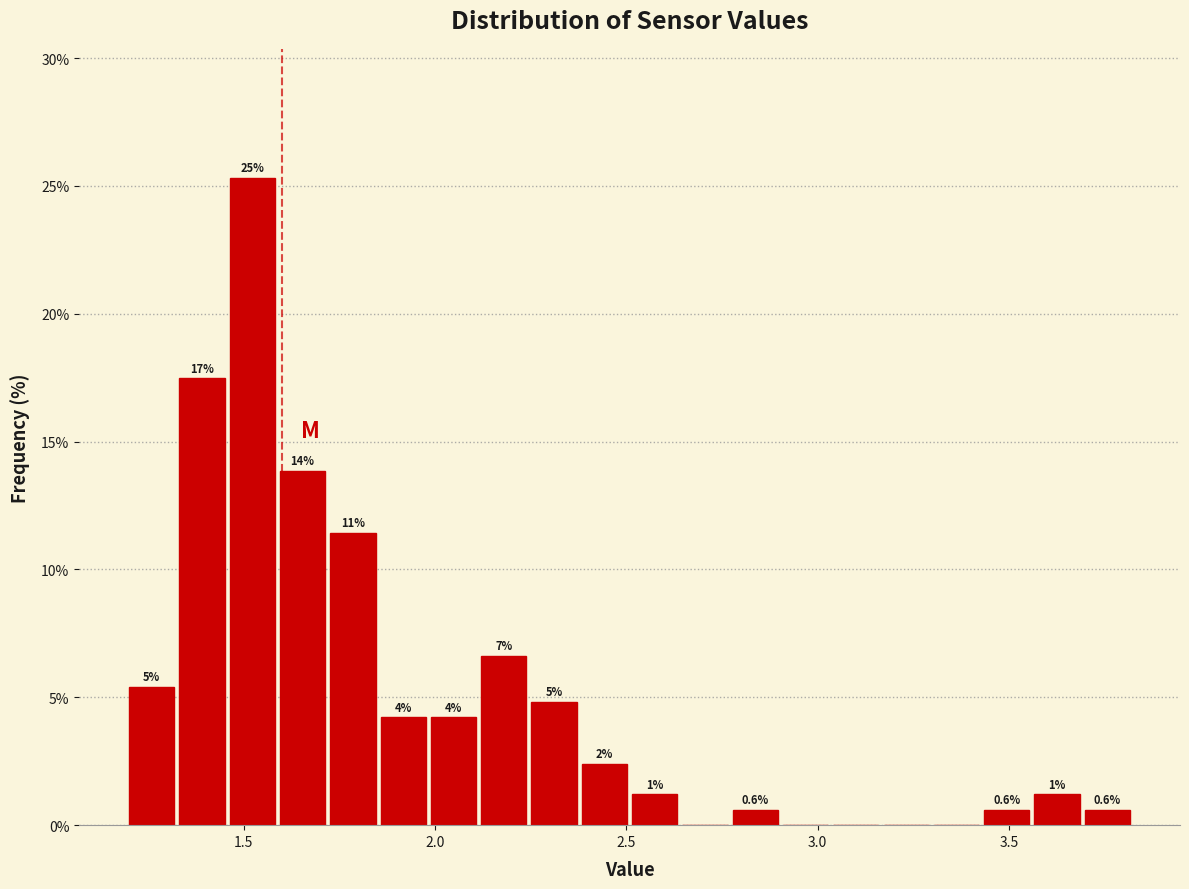

Around what value on the x-axis is the tallest bar? Give the approximate position of its centre, as read against the axis.

1.50